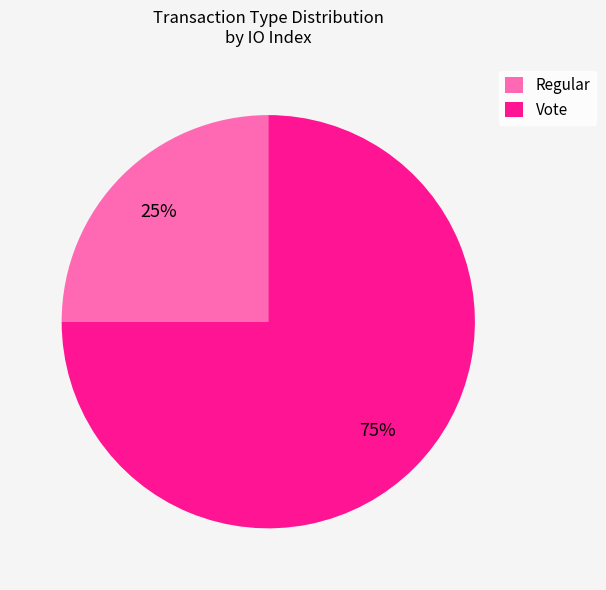

What percentage is the Vote slice, to the nearest percent?

75%